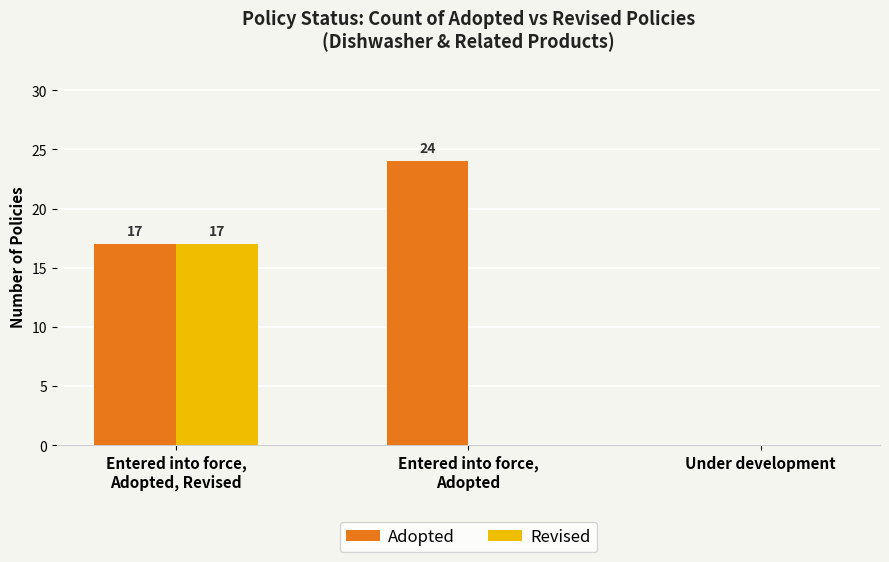

At which category is the sum across all series the highest?

Entered into force,
Adopted, Revised